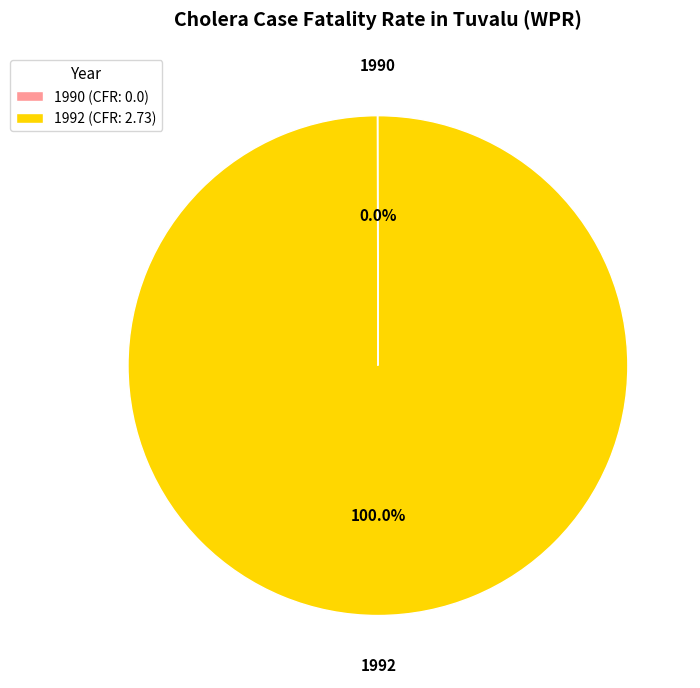

Does 1992 (CFR: 2.73) represent more than half of the total?

Yes